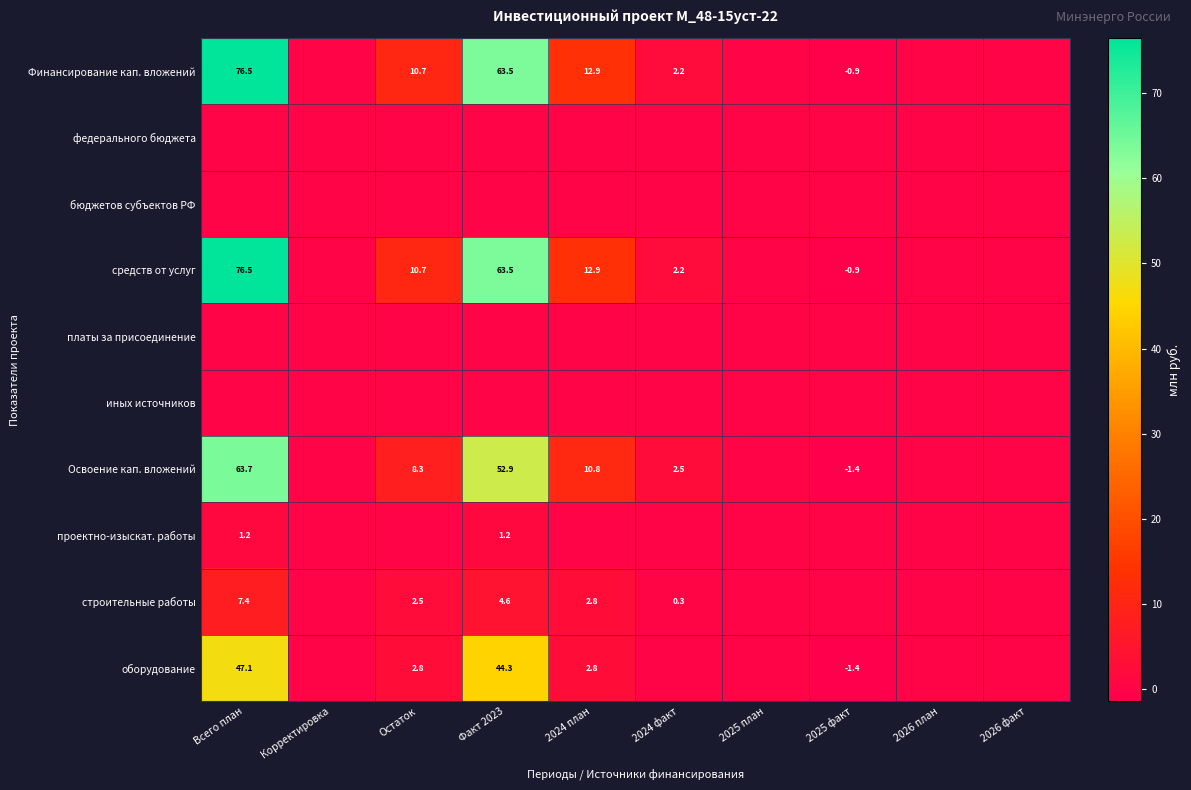

What is the sum of the средств от услуг values at Остаток and 2025 факт?

9.8